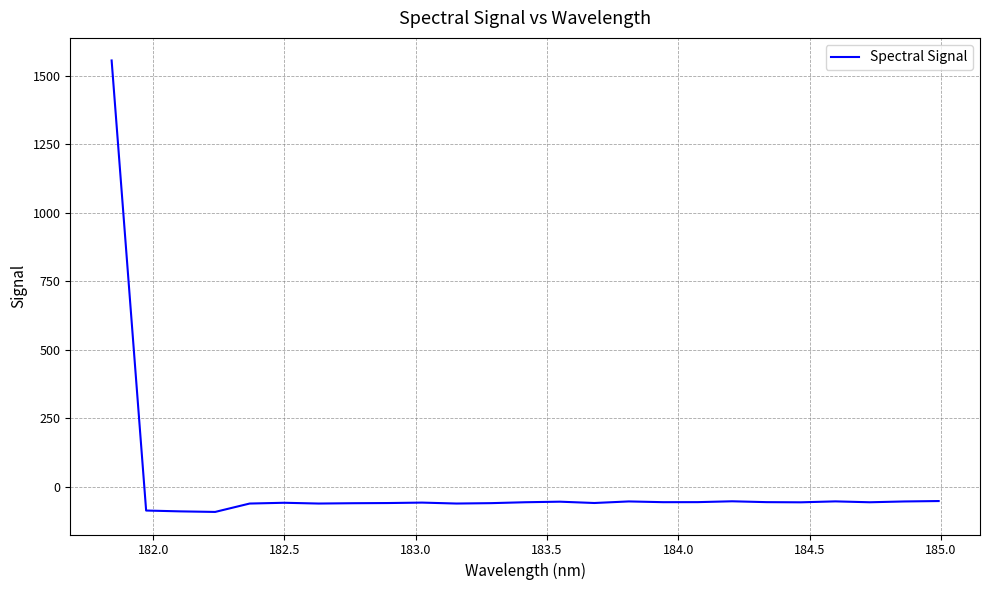

What is the maximum value shown in the chart?

1555.2